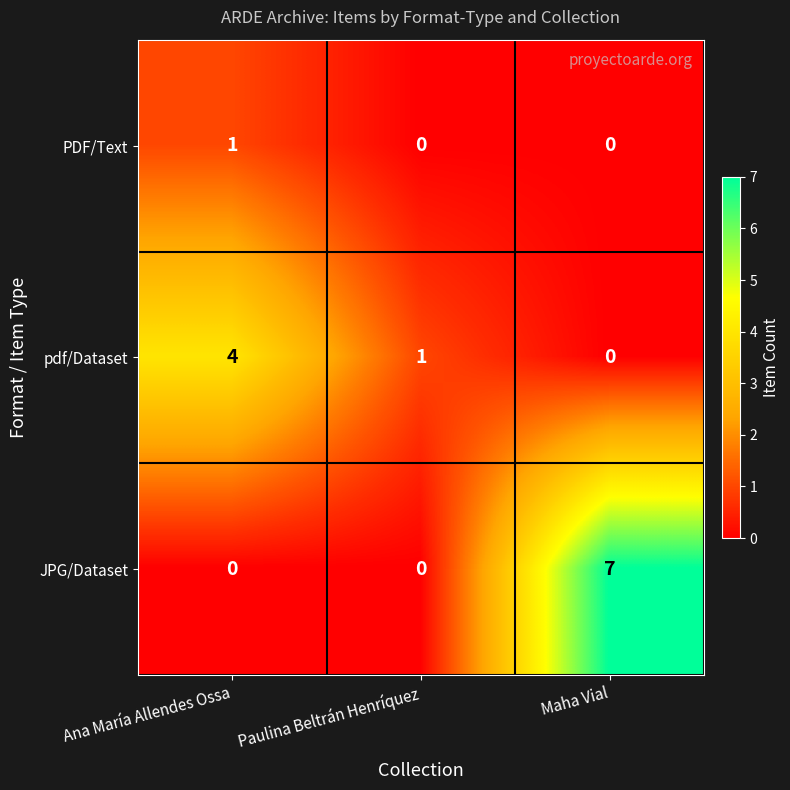

How many positive values does the JPG/Dataset series have?

1